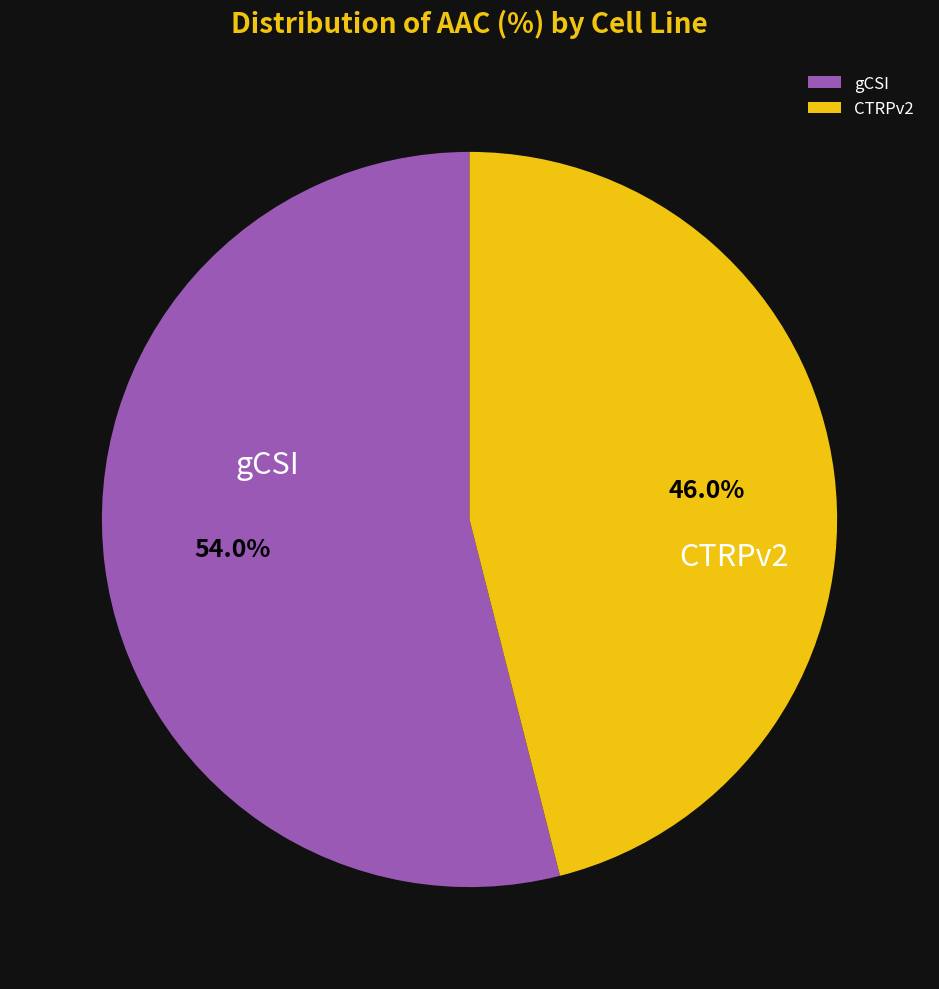

Which slice is the largest?

gCSI